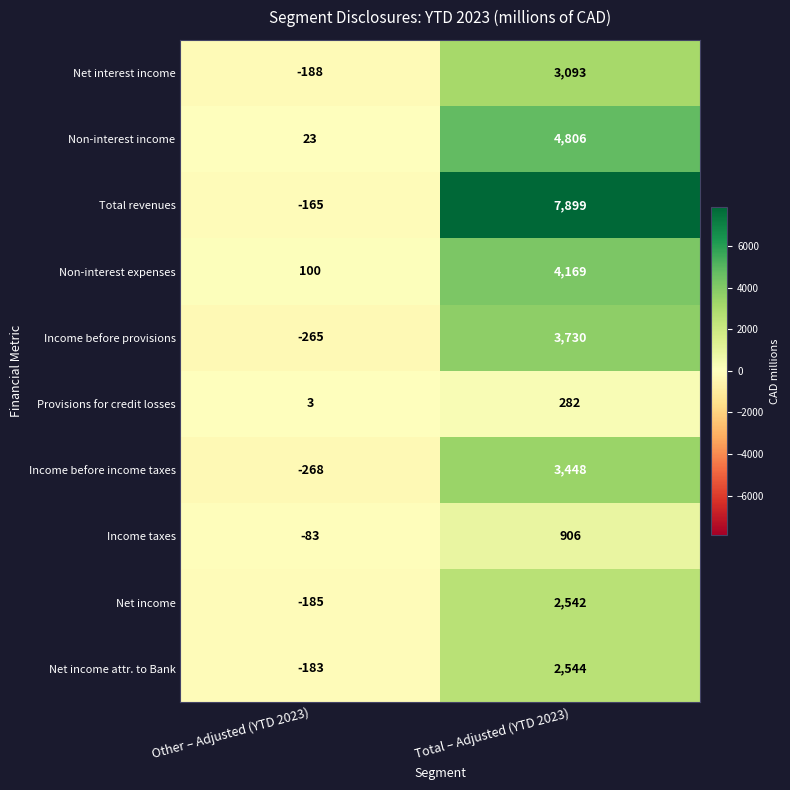

At how many categories does at least one series exceed 7075?

1